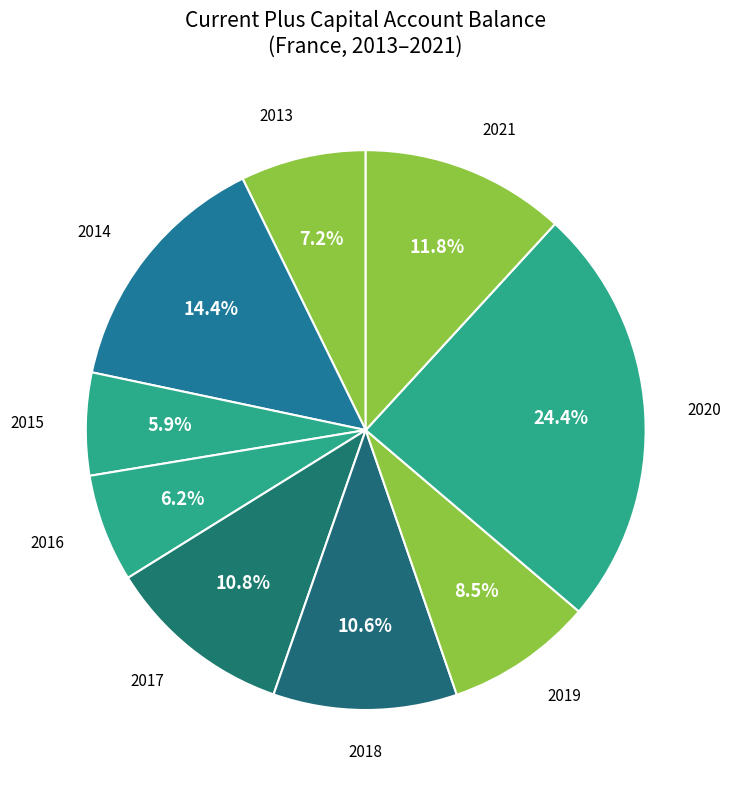

How many segments does this pie chart have?

9